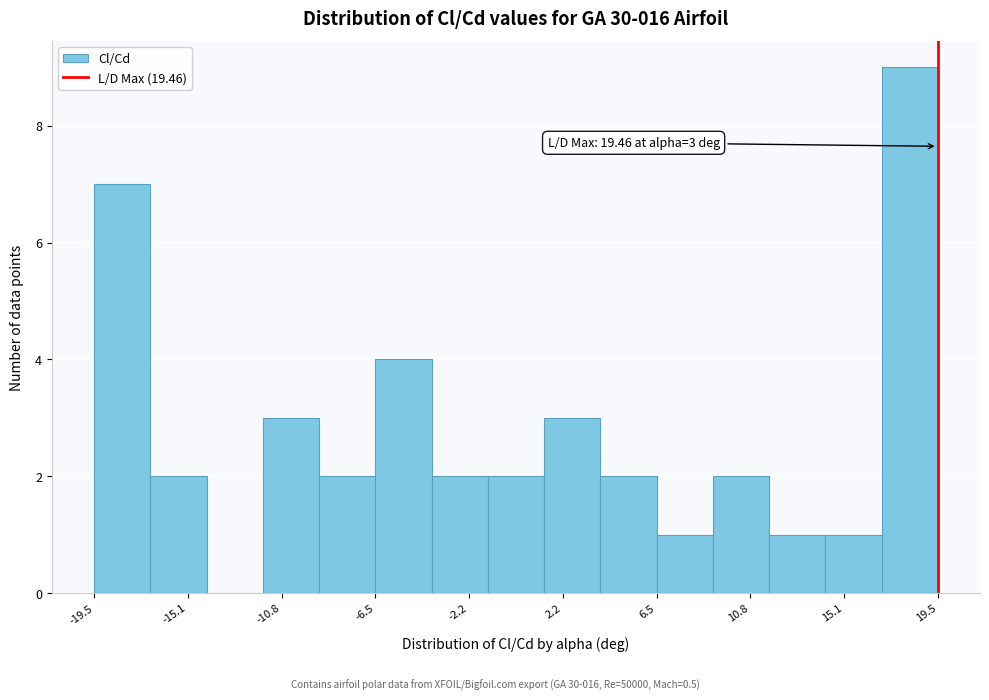

Over which range of the x-axis is the bar tallest?

17.0 to 19.5